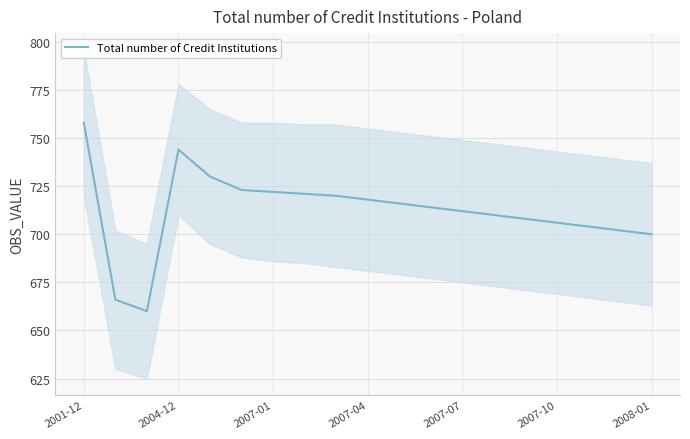

What is the difference between the maximum and minimum values?

98